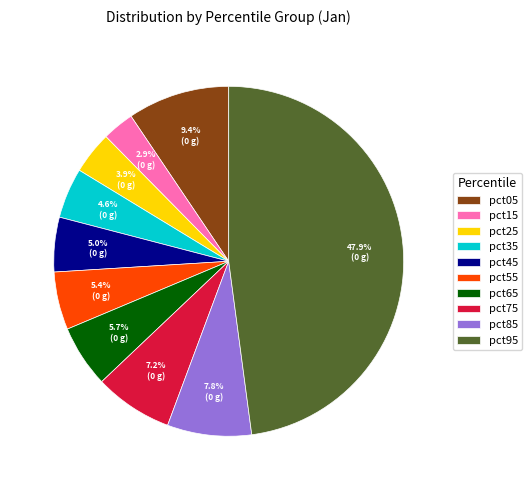

Does pct85 account for over 50% of the chart?

No